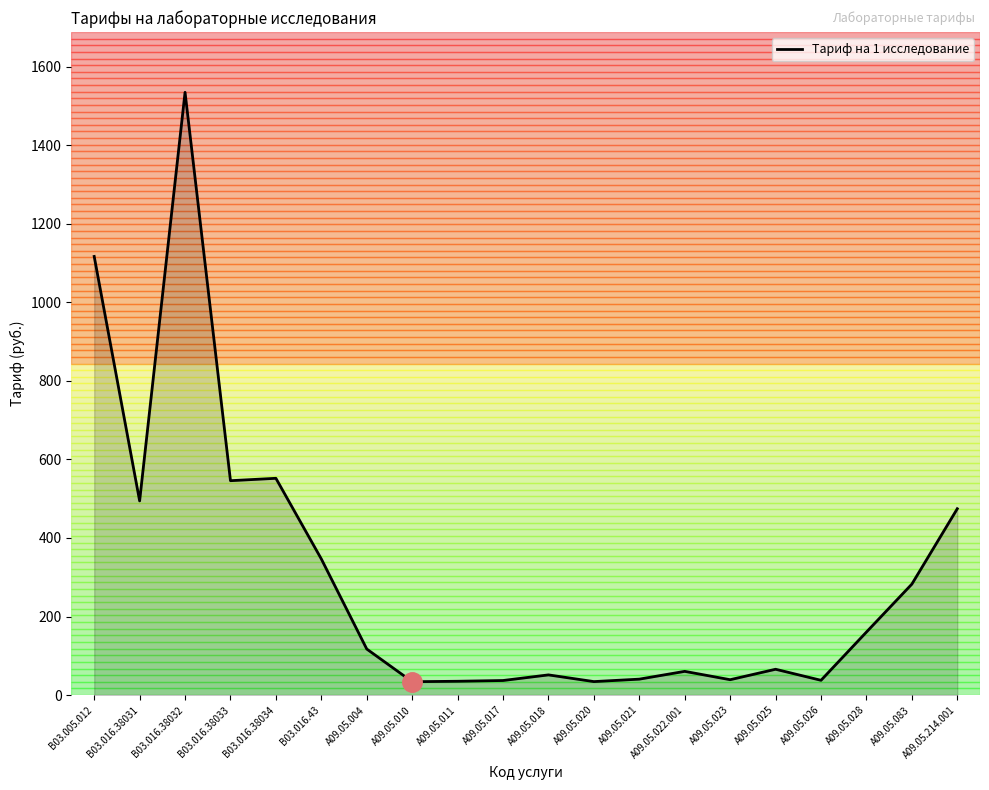

What position from the left is B03.016.43?

6